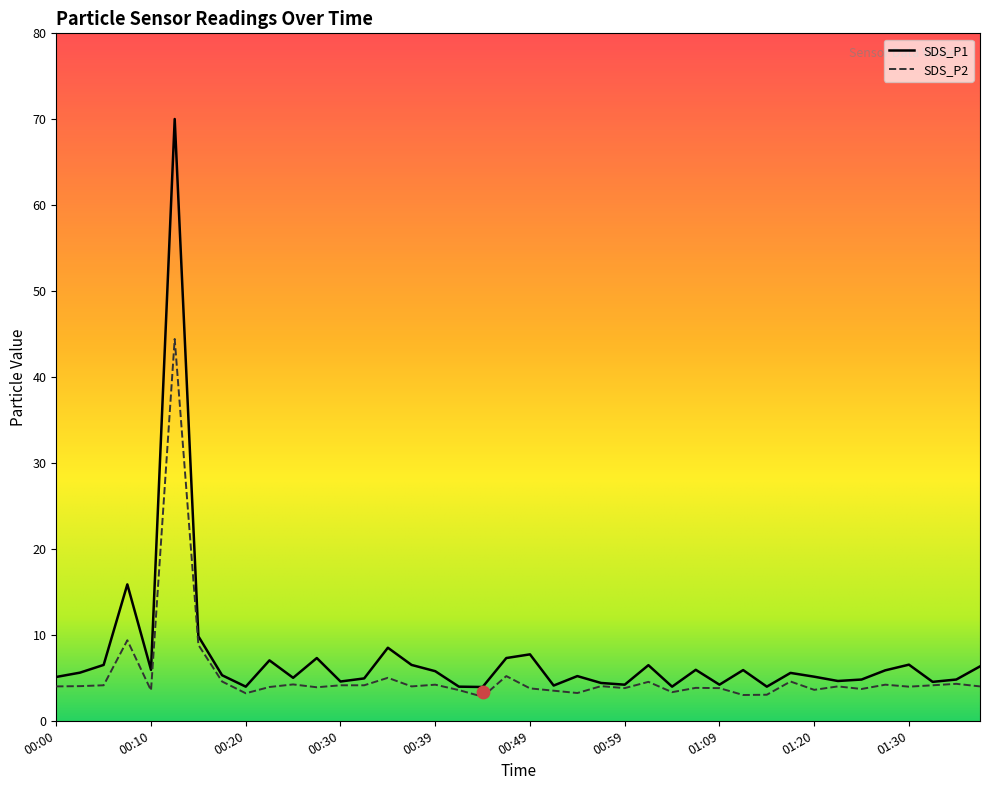

Which series has the largest total across all categories?

SDS_P1